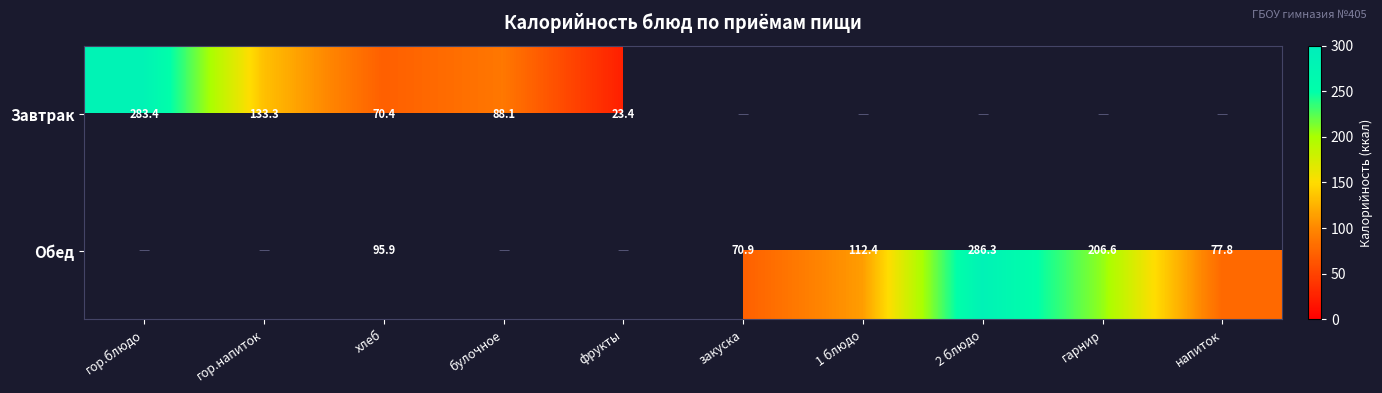

Which series has the largest range (max minus min)?

Завтрак